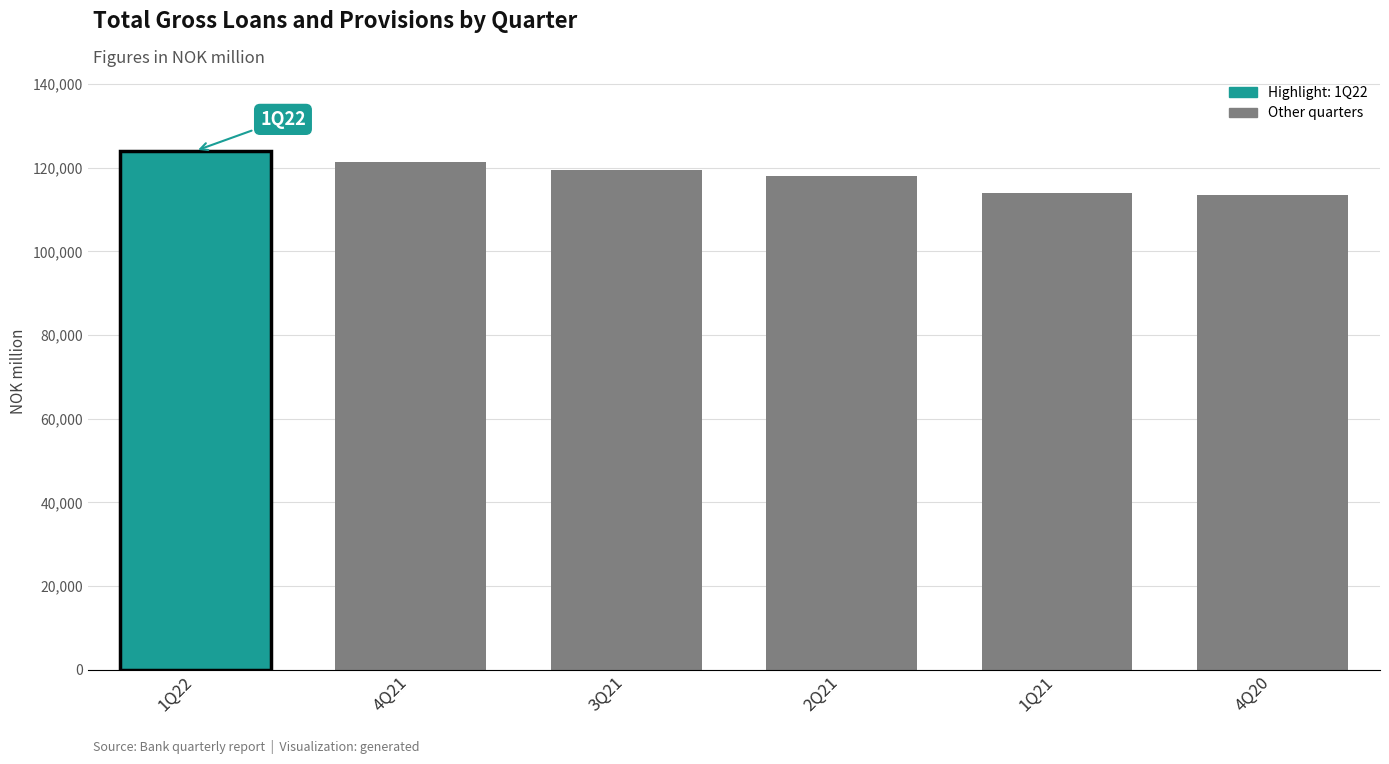

What position from the right is 1Q22?

6